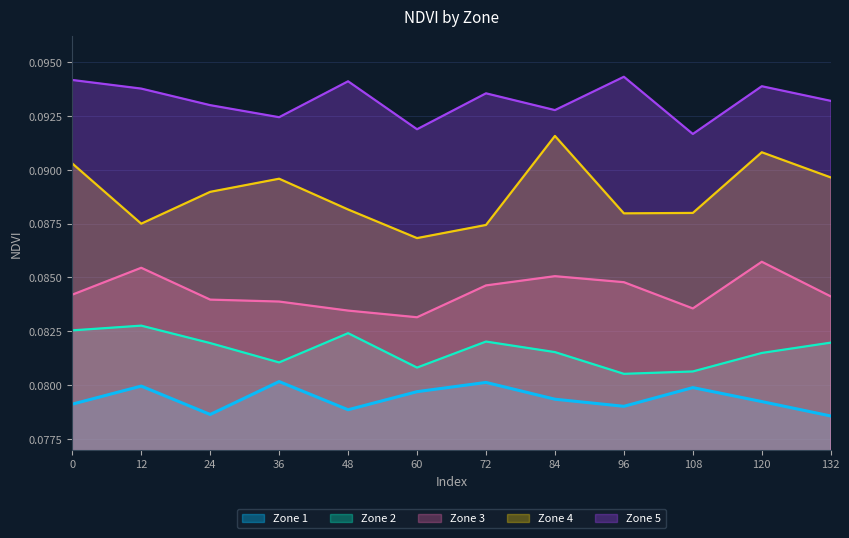

How many interior local peaks does the Zone 4 series have?

3